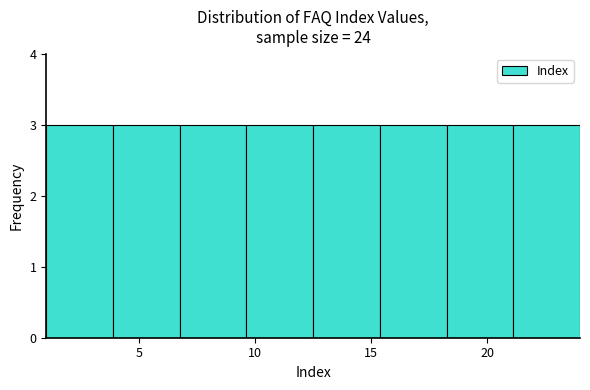

Reading left to right, list every bar in this chart as the range it spans on the x-axis followed by its height. Neither the bar edges nor the heights are printed on the chart, so give them approximately, as read against the axes.

1.0 to 4.0: 3
4.0 to 7.0: 3
7.0 to 9.5: 3
9.5 to 12.5: 3
12.5 to 15.5: 3
15.5 to 18.5: 3
18.5 to 21.0: 3
21.0 to 24.0: 3